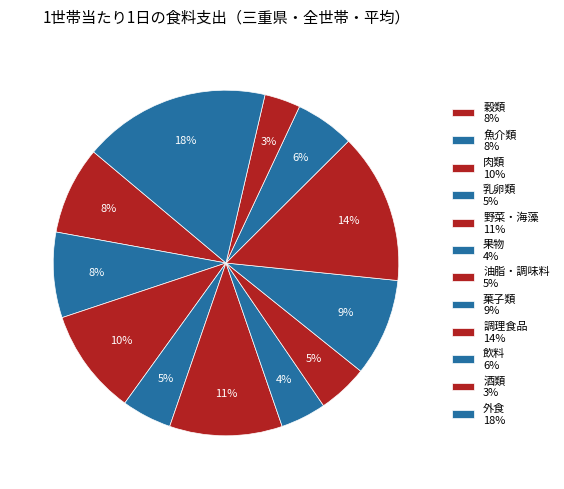

What is the ratio of the value at 外食 to the value at 飲料?

3.2